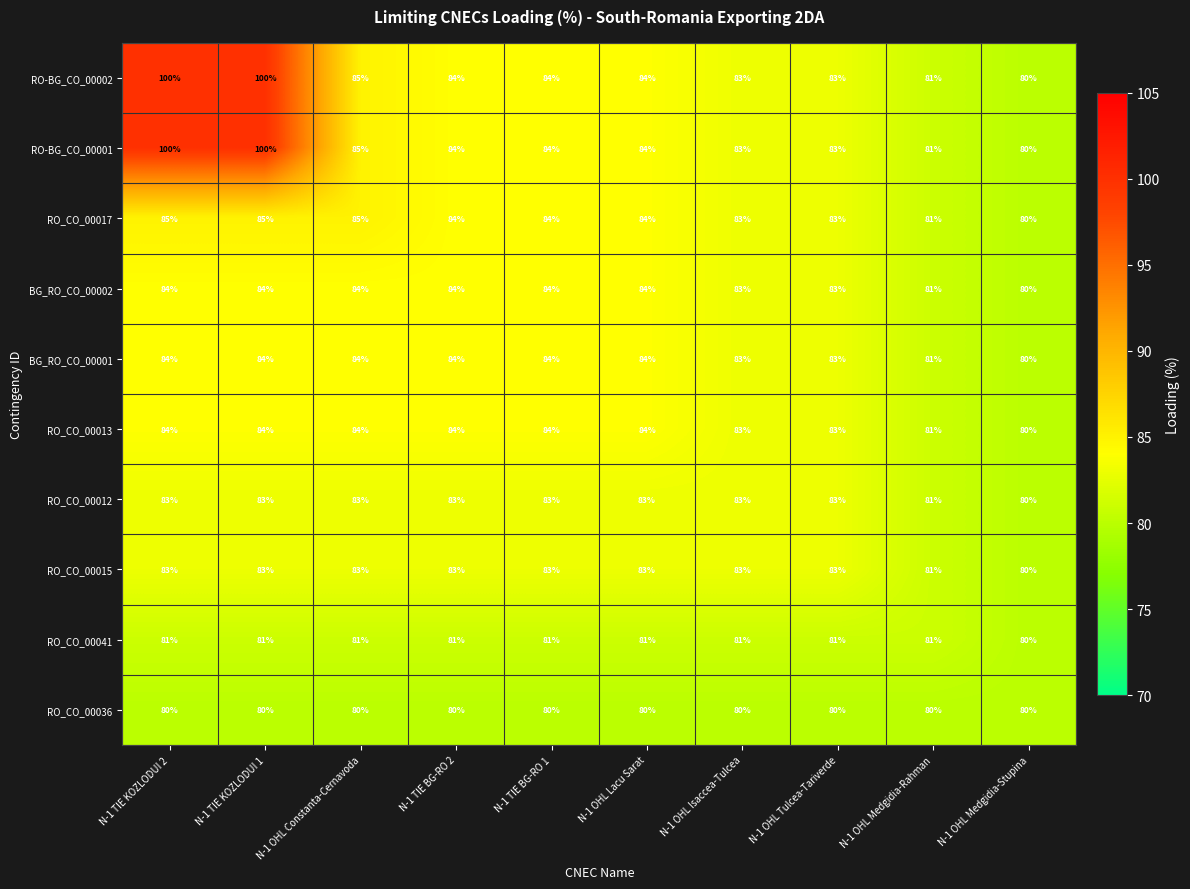

What is the smallest value displayed?

80